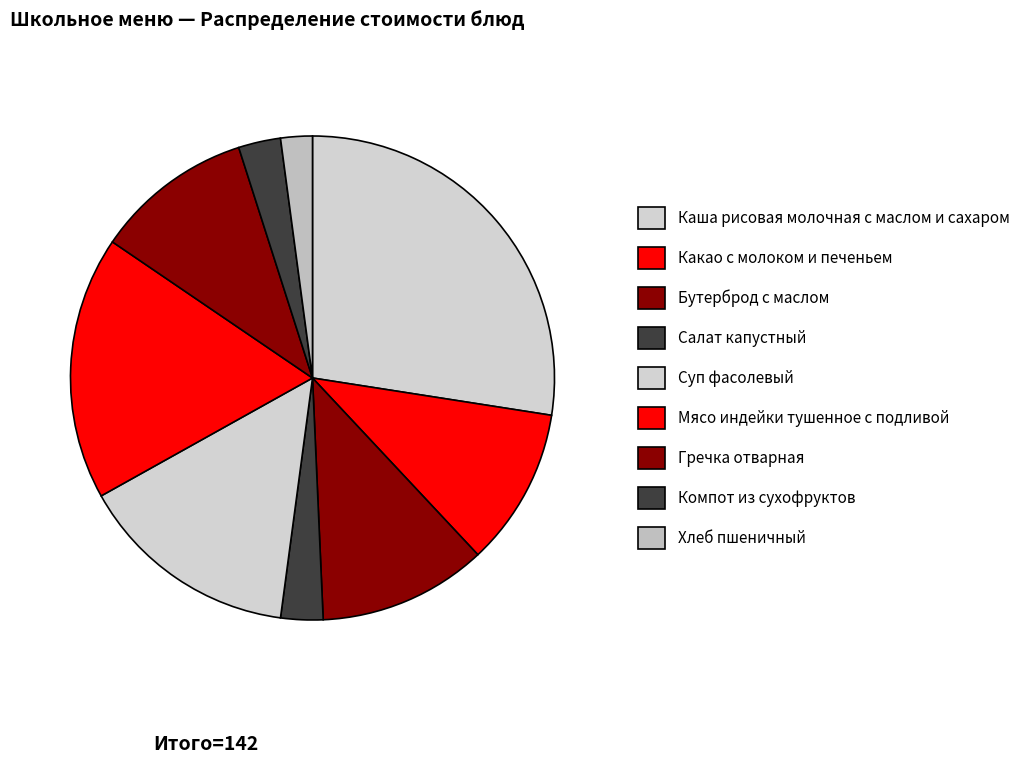

What is the largest slice in the pie chart?

Каша рисовая молочная с маслом и сахаром